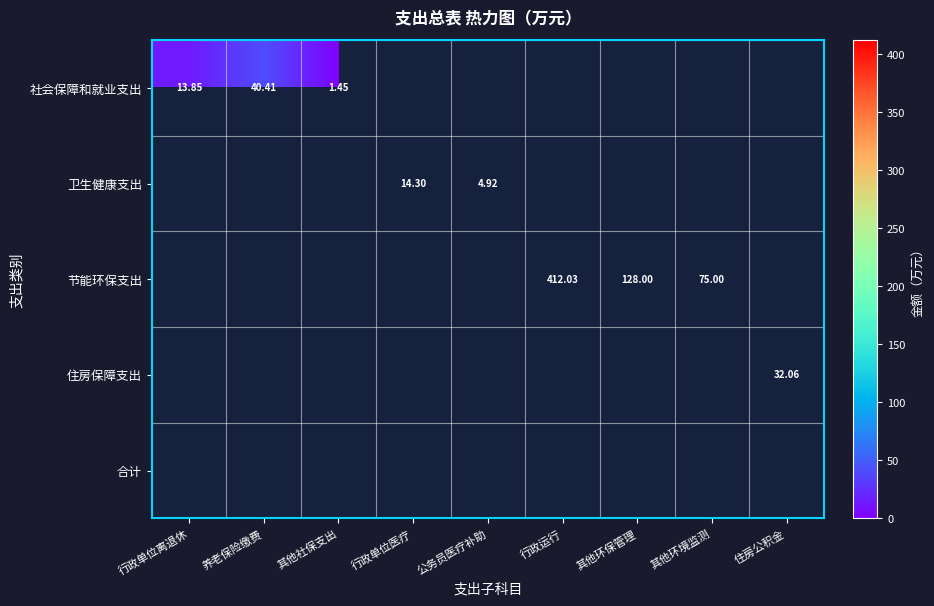

Count the number of categories in the chart.

9